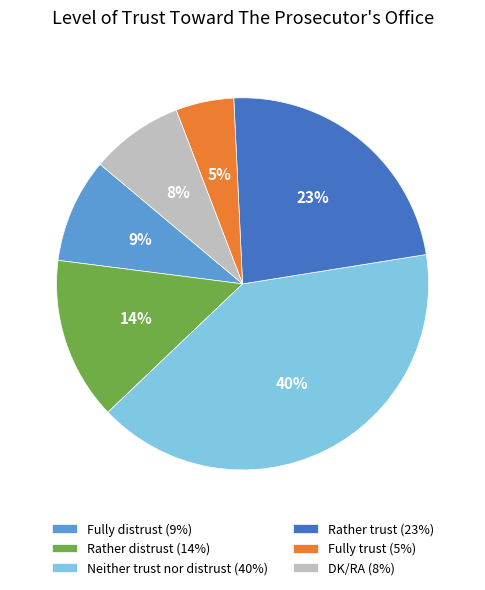

To the nearest percent, what portion does Fully distrust (9%) represent?

9%